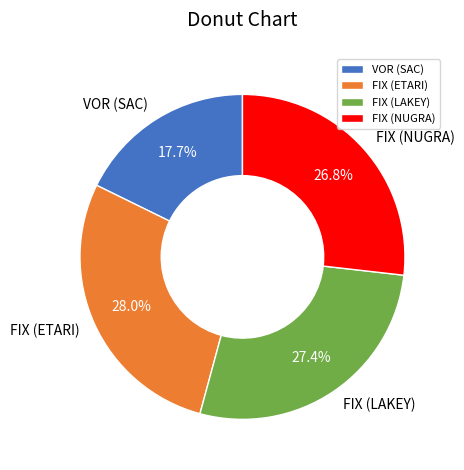

Which has a higher value, FIX (NUGRA) or VOR (SAC)?

FIX (NUGRA)